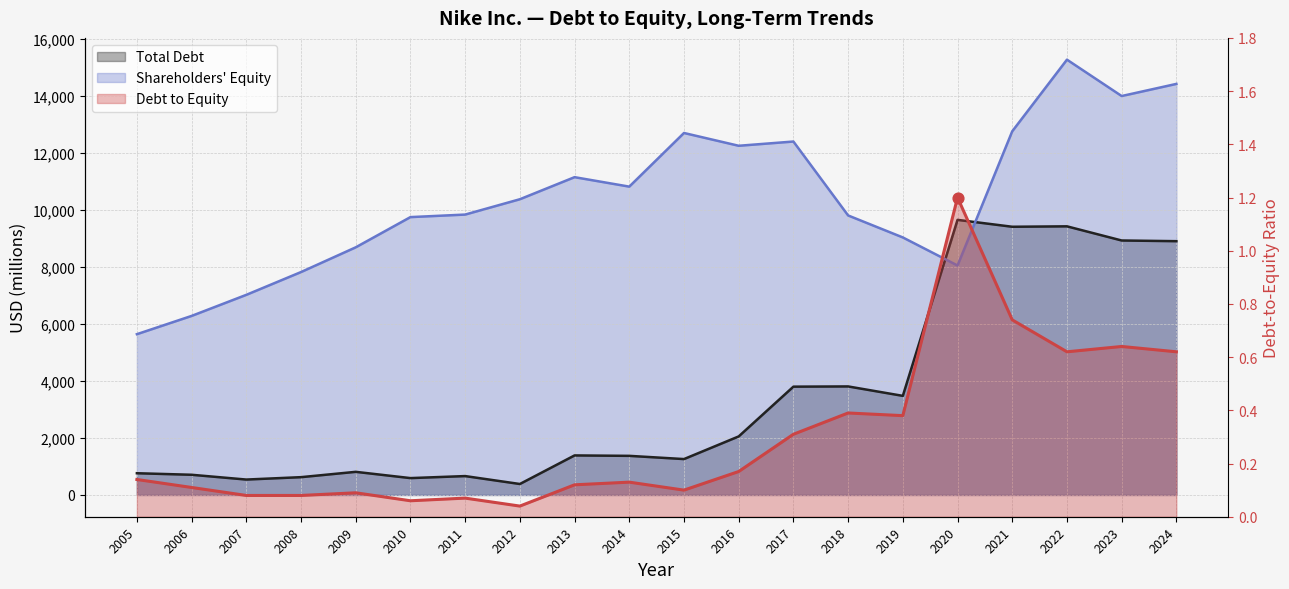

Which series reaches the maximum Y coordinate?

Shareholders Equity